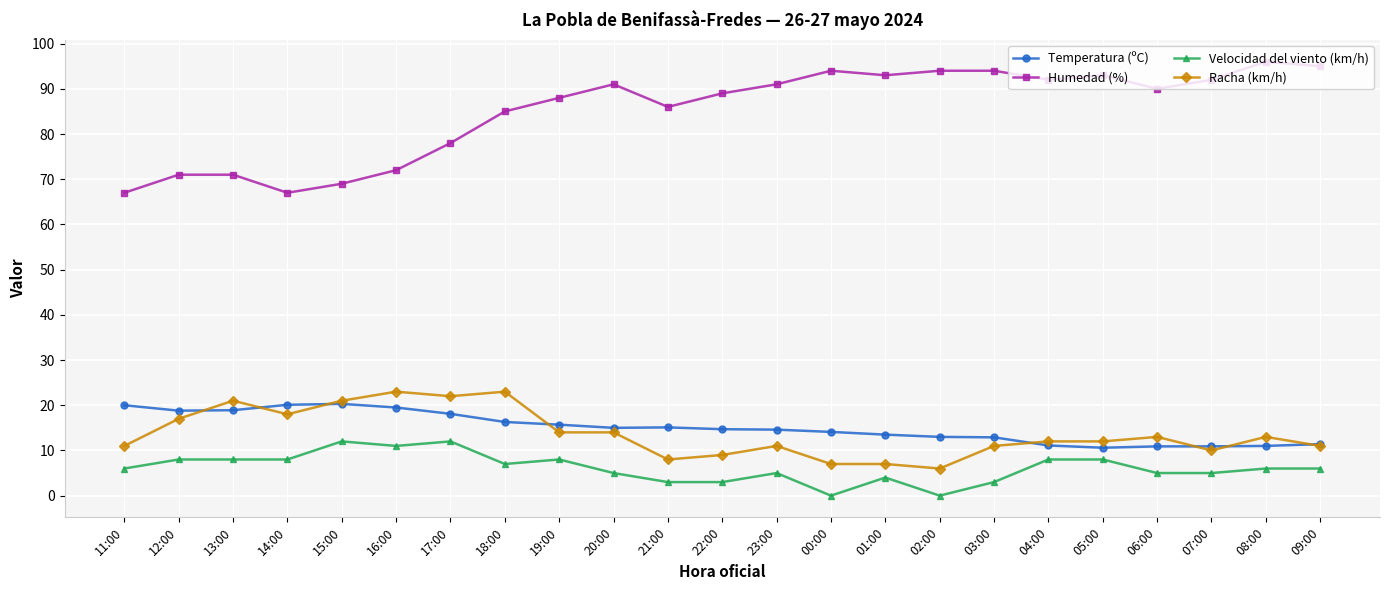

The value of Velocidad del viento (km/h) at 12:00 is 12.2. True or false?

False